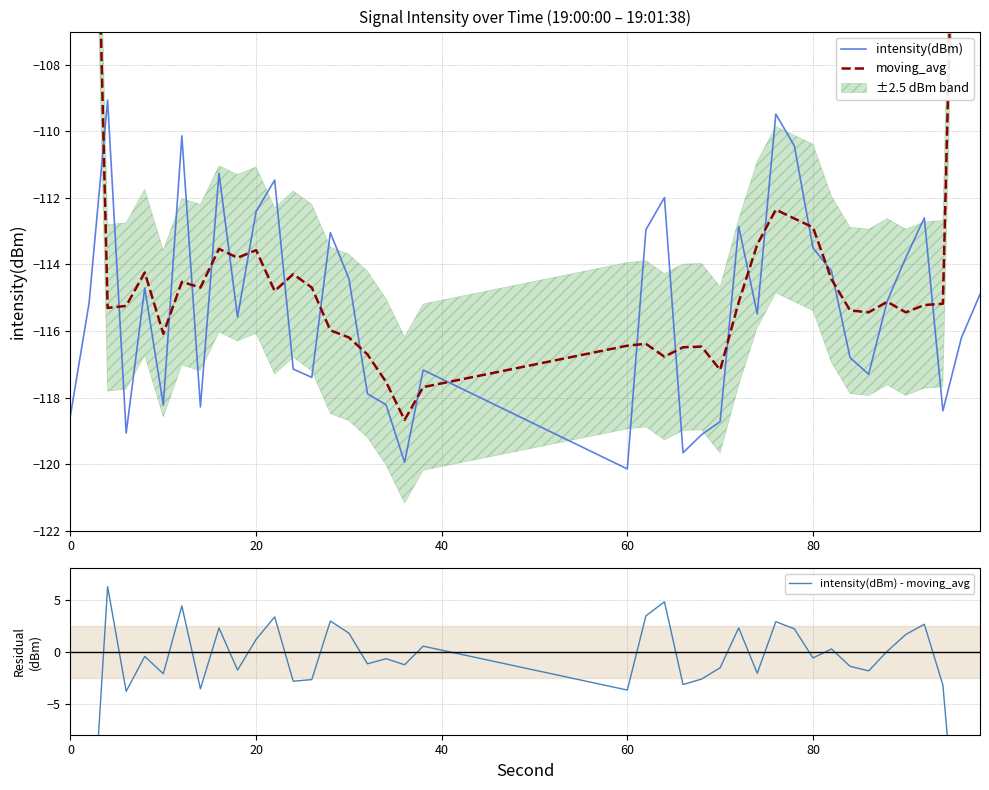

What is the highest value of the intensity(dBm) series?

-109.1